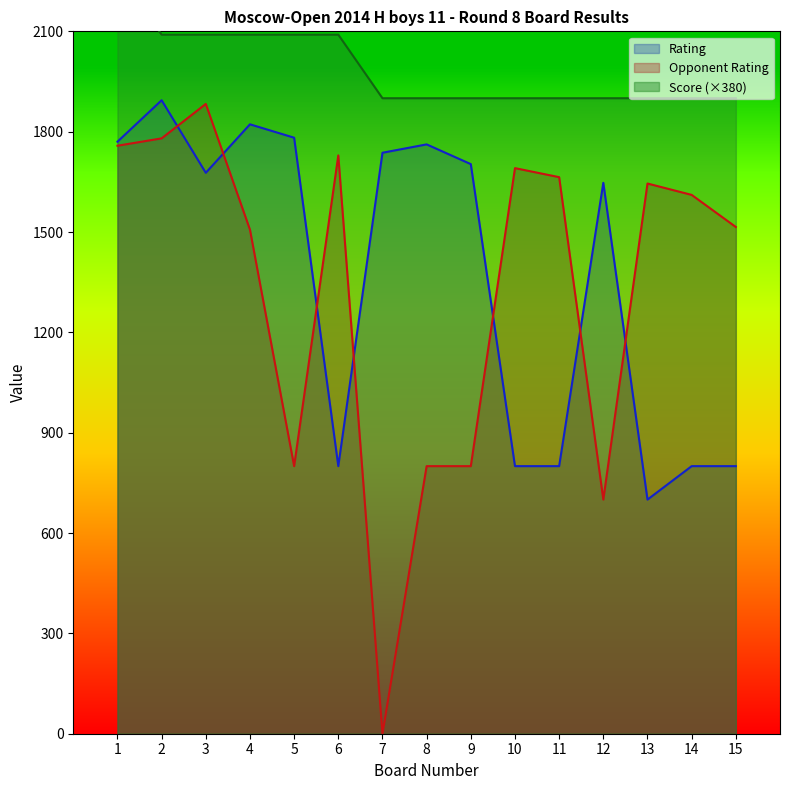

What is the value of the Opponent Rating point at the 3rd from the left?

1883